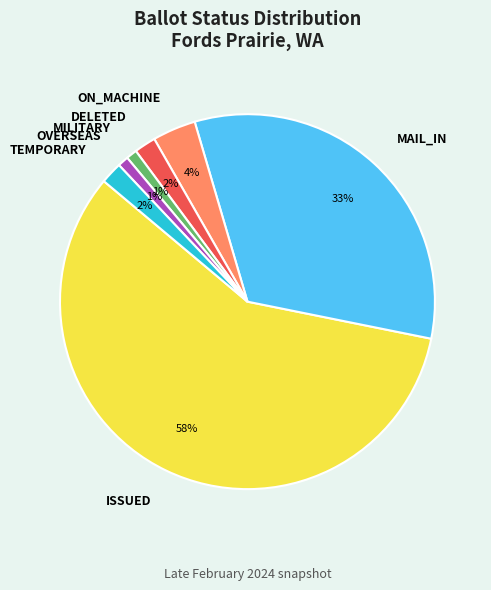

How many slices are in this pie chart?

7